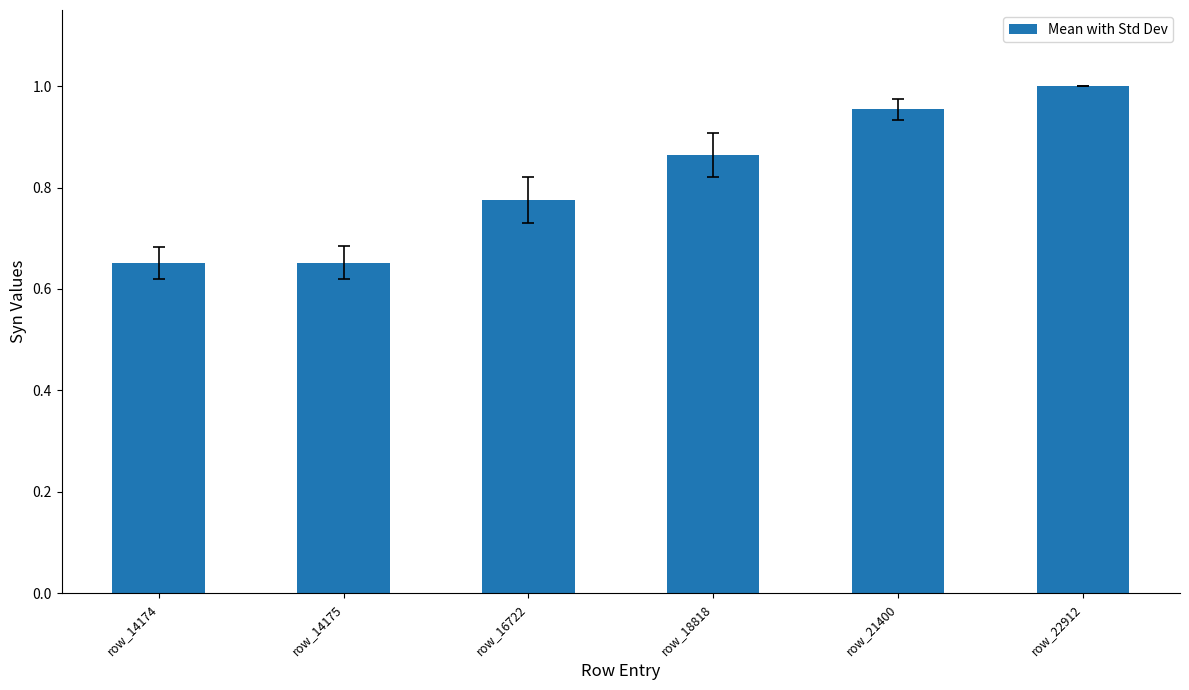

What is the sum of the values at row_16722 and row_14174?

1.4